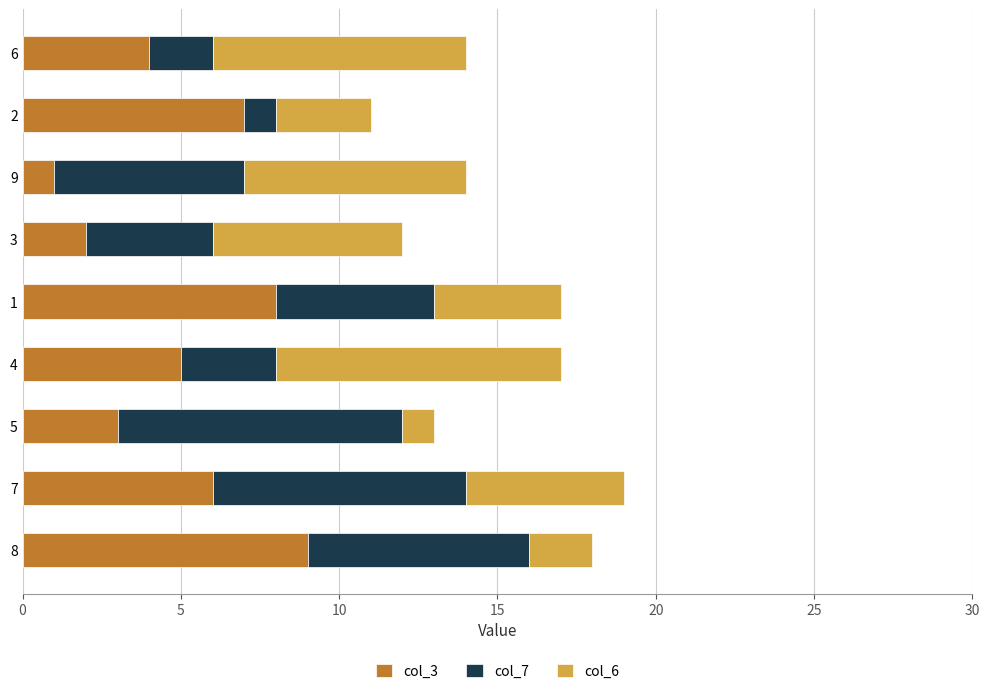

At which category is the sum across all series the highest?

7